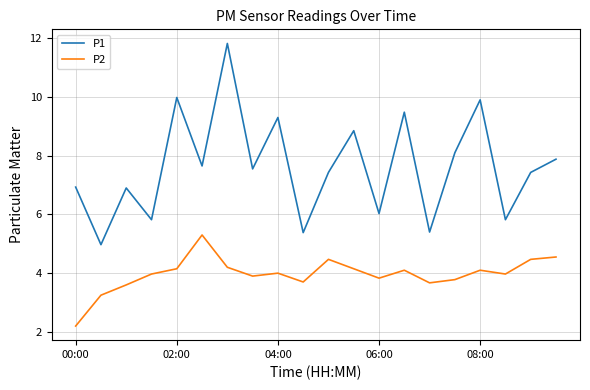

How many lines are shown in the chart?

2